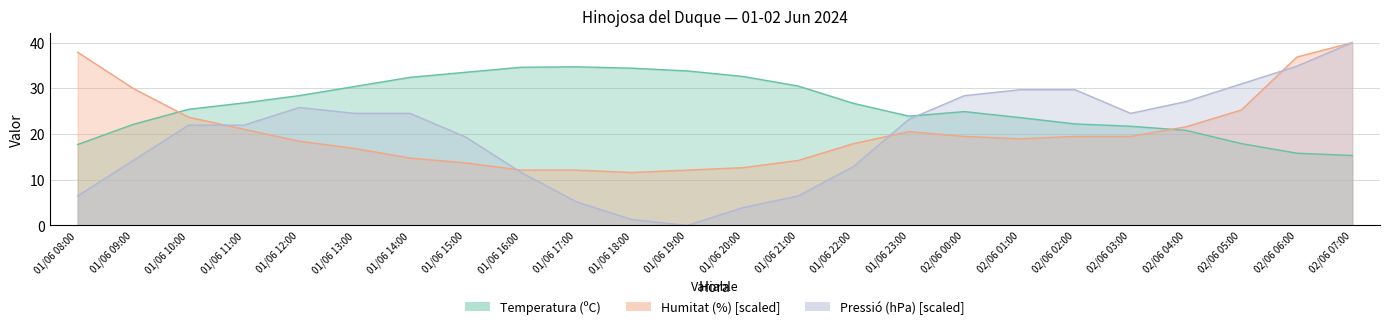

Does the chart display data point markers on the line(s)?

No